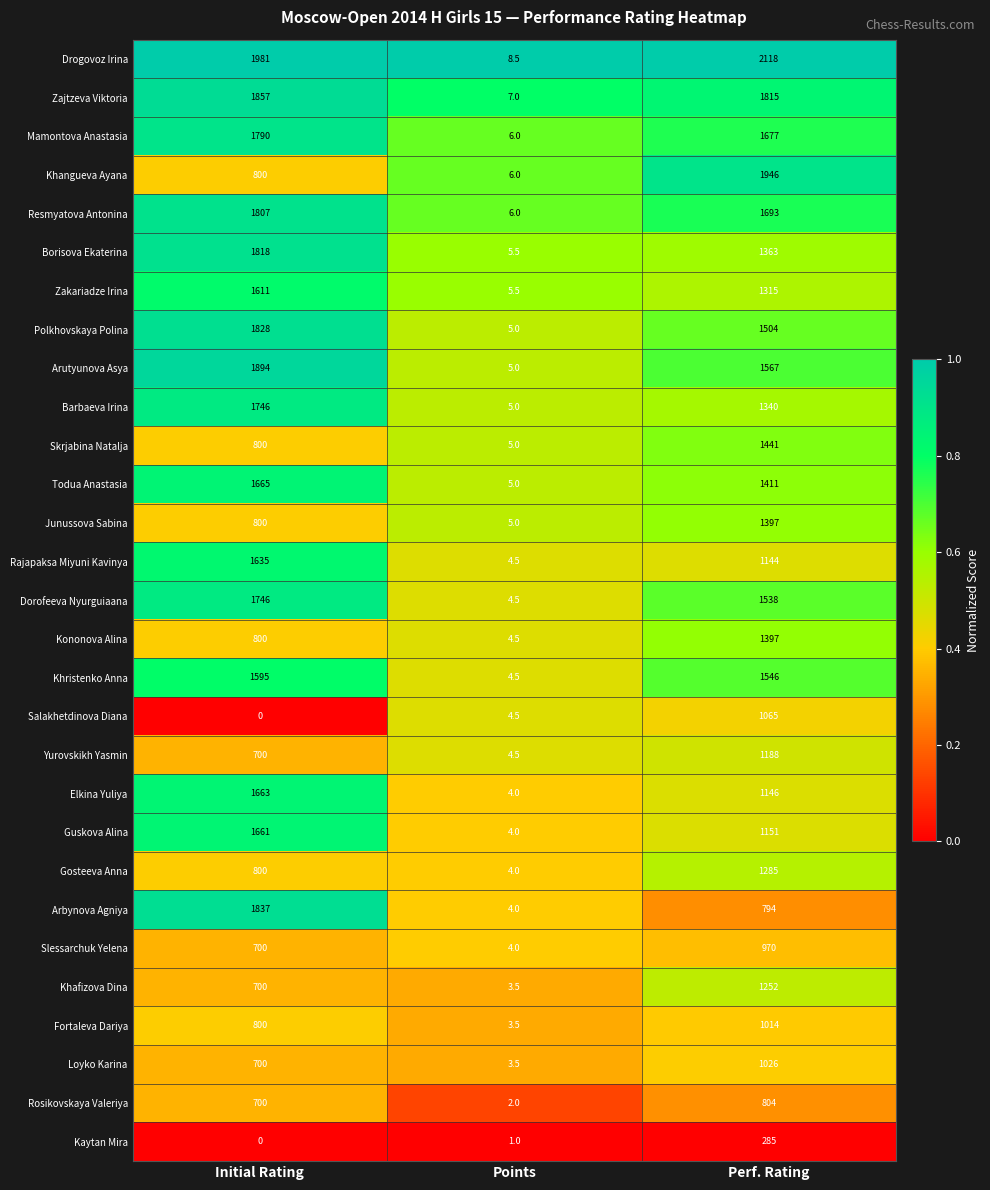

Which series has the widest spread of values?

Drogovoz Irina